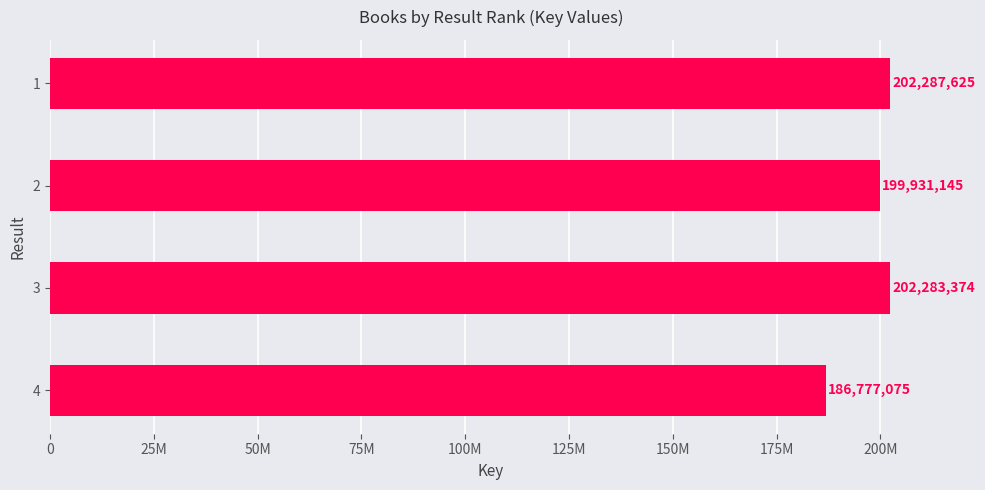

Are the bars horizontal?

Yes